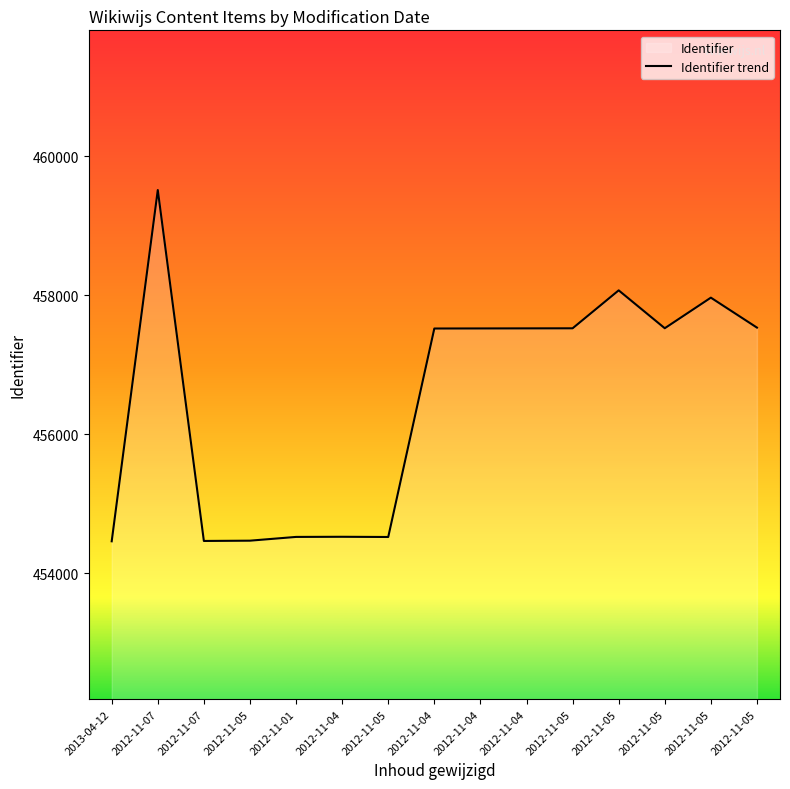

List the labels in order of value, smallest first.

2013-04-12, 2012-11-07, 2012-11-05, 2012-11-05, 2012-11-01, 2012-11-04, 2012-11-04, 2012-11-04, 2012-11-04, 2012-11-05, 2012-11-05, 2012-11-05, 2012-11-05, 2012-11-05, 2012-11-07